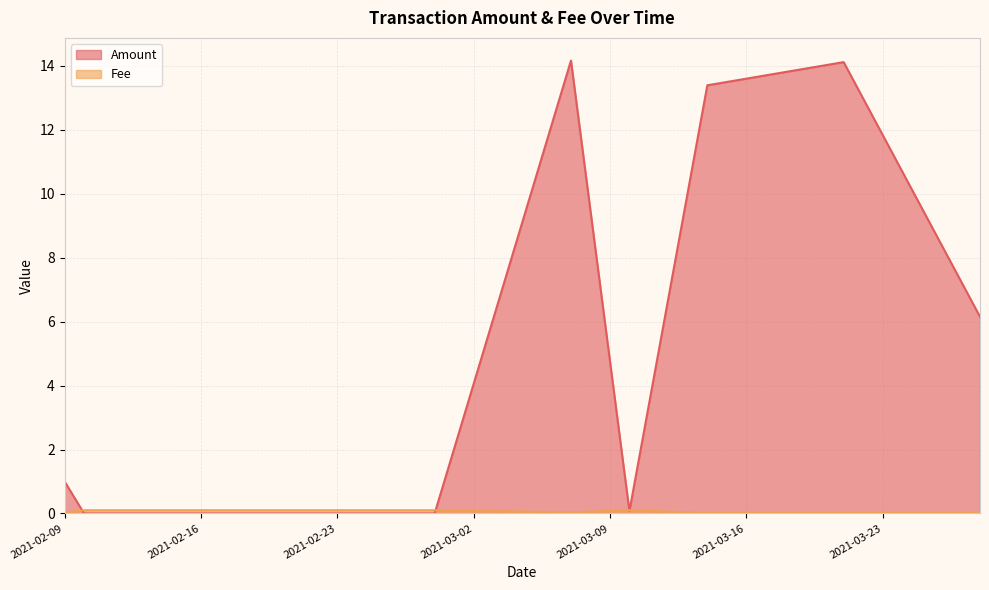

True or false: Amount has more than 1 interior local peaks.

True